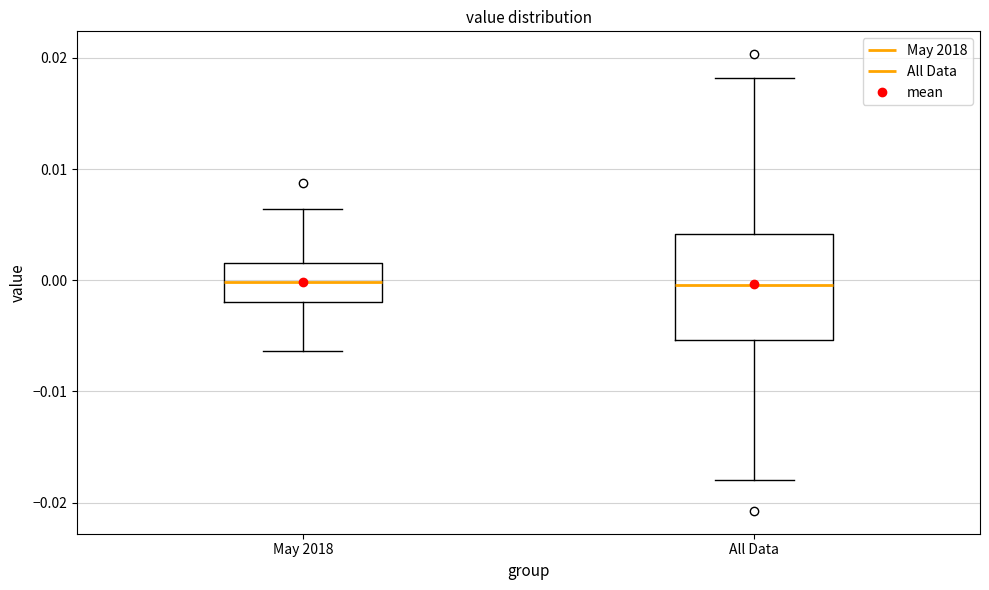

Reading left to right, transcribe this box plot: for each box, give where its median line is, the range the box spans, and where its two whiskers end, as read against the y-axis. The values are not printed on the chart, so give them approximately, as read against the axis.

May 2018: median 0.000, box -0.002 to 0.002, whiskers -0.006 to 0.006
All Data: median 0.000, box -0.005 to 0.004, whiskers -0.018 to 0.018